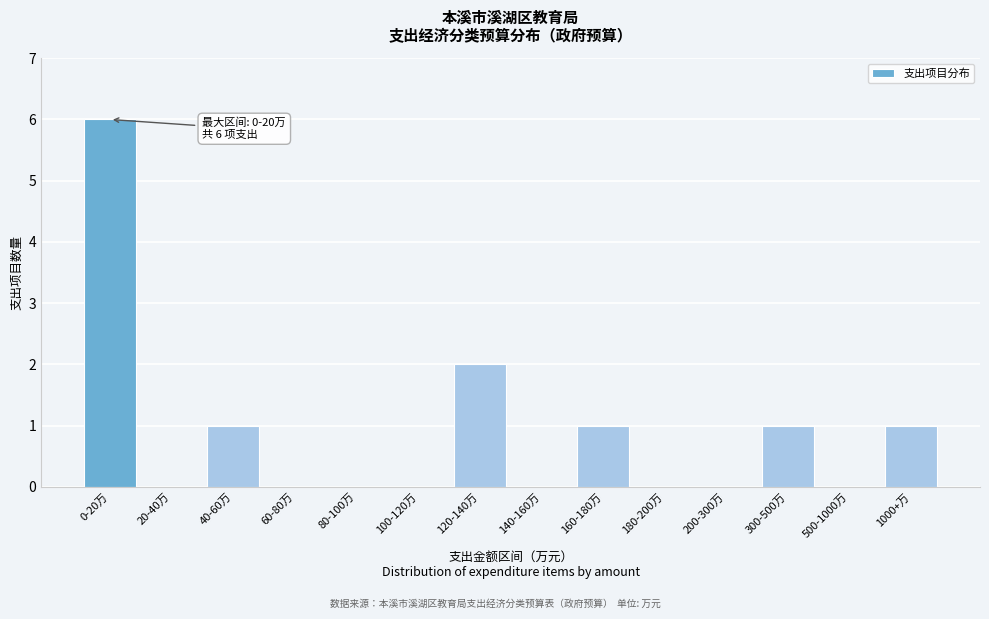

Reading left to right, extract all data points from this chart.

0-20万=6	20-40万=0	40-60万=1	60-80万=0	80-100万=0	100-120万=0	120-140万=2	140-160万=0	160-180万=1	180-200万=0	200-300万=0	300-500万=1	500-1000万=0	1000+万=1